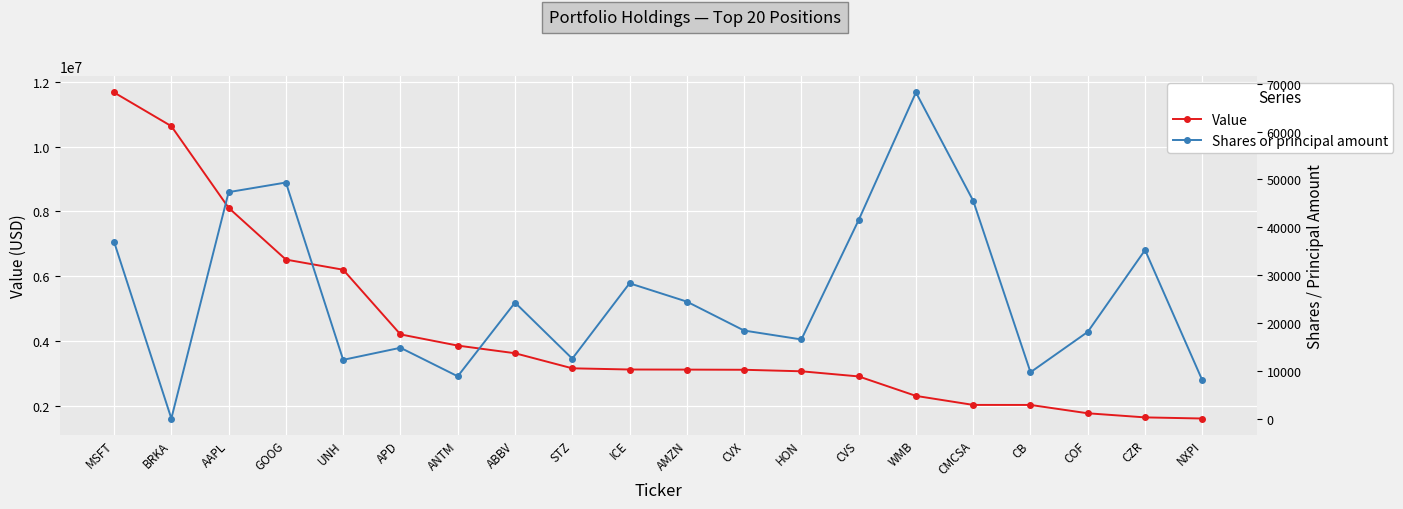

Rank the series by their maximum value, from lowest to highest.

Shares or principal amount, Value